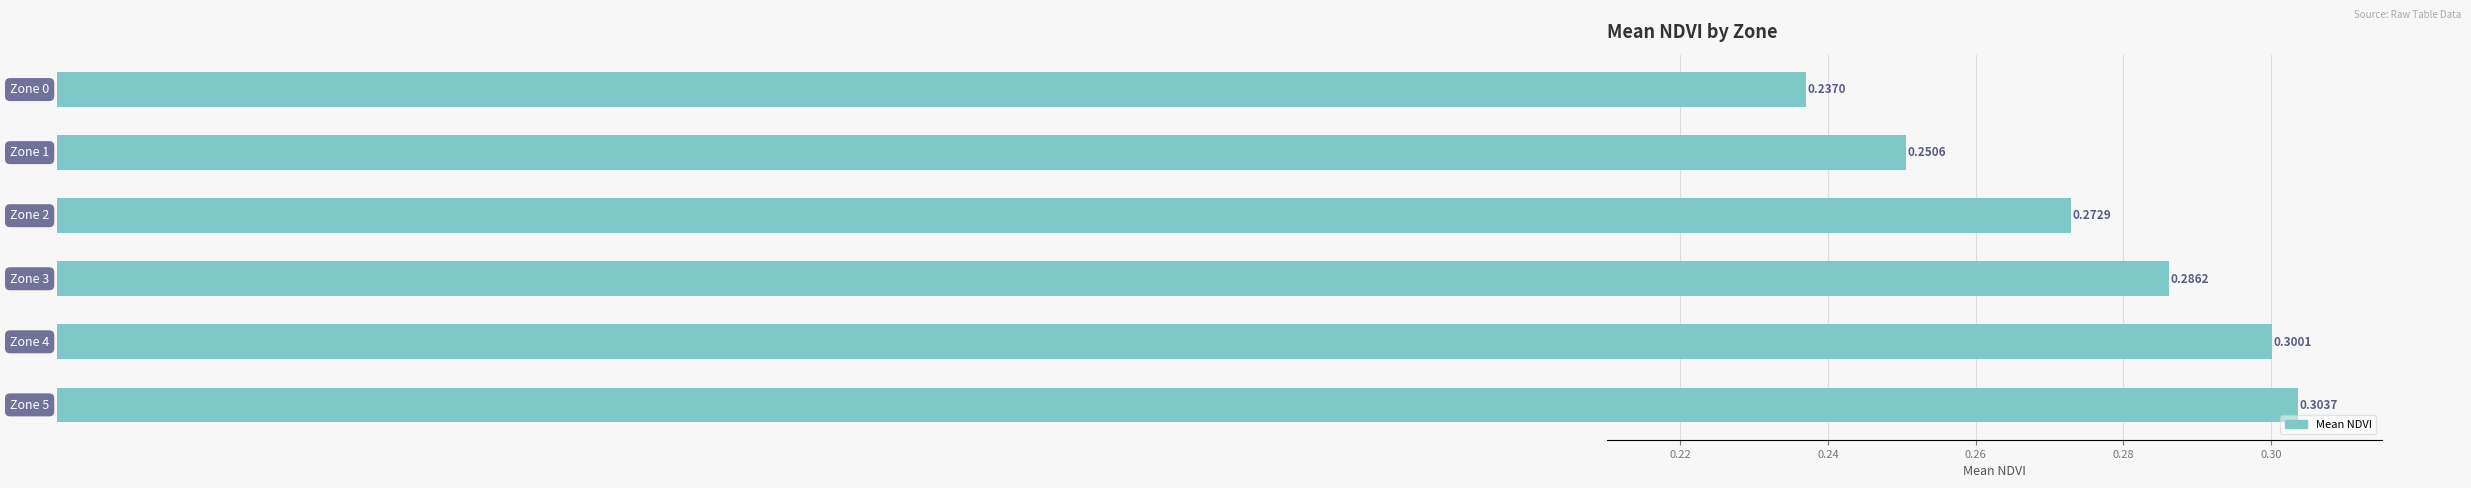

What is the sum of all values?

1.7